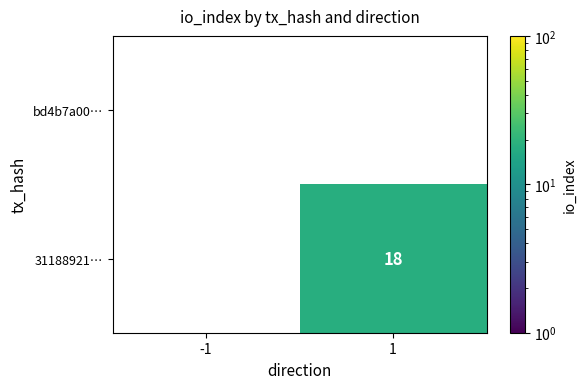

How many distinct data groups are displayed?

2